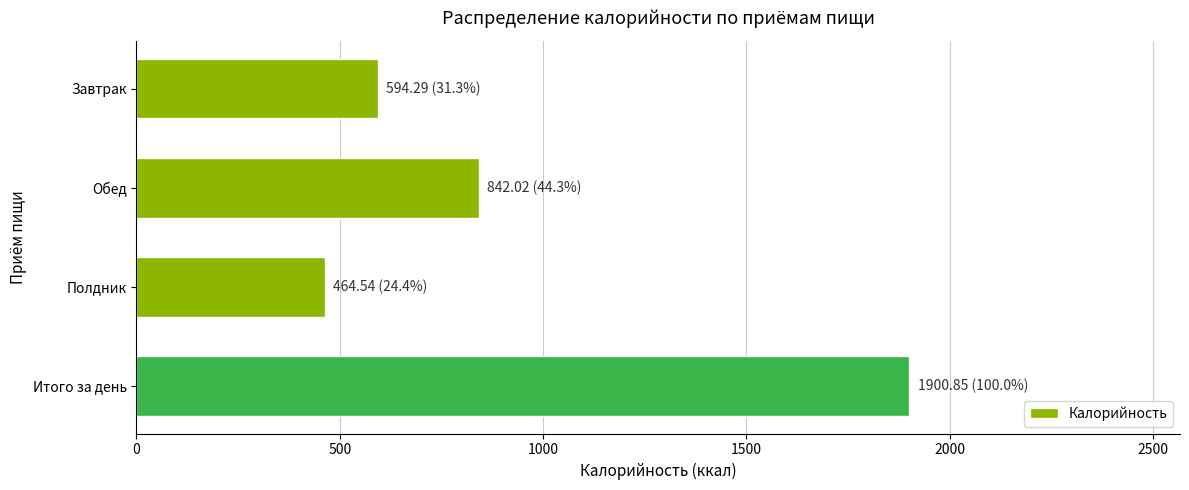

Which category has the lowest value across all series?

Полдник